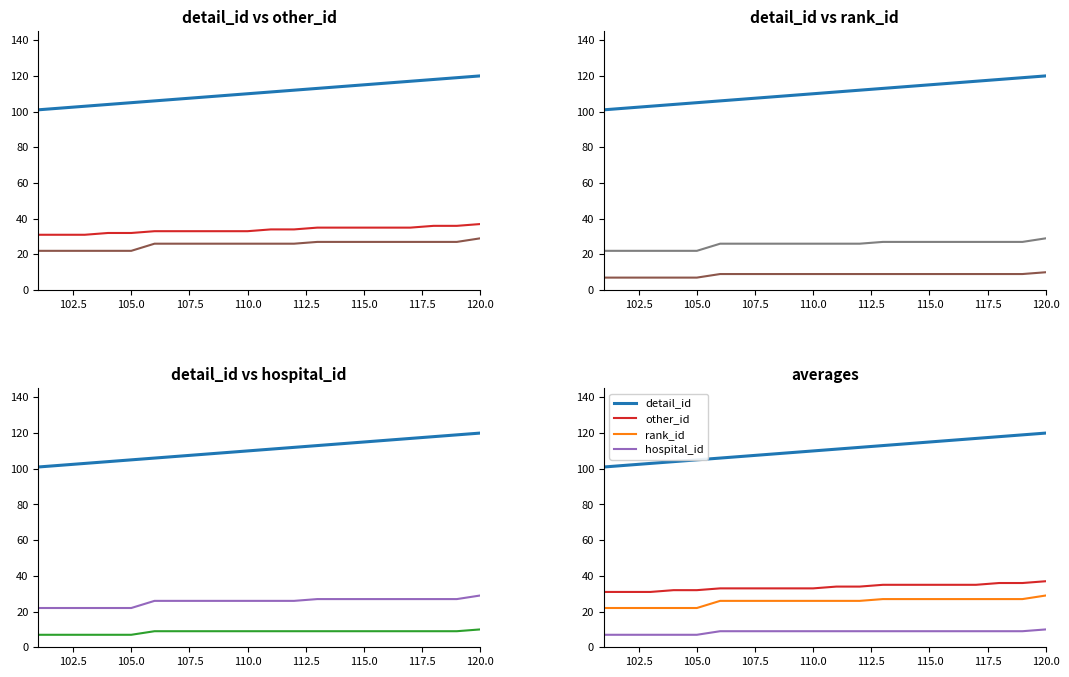

What are all the series names shown in the legend?

detail_id, other_id, rank_id, hospital_id